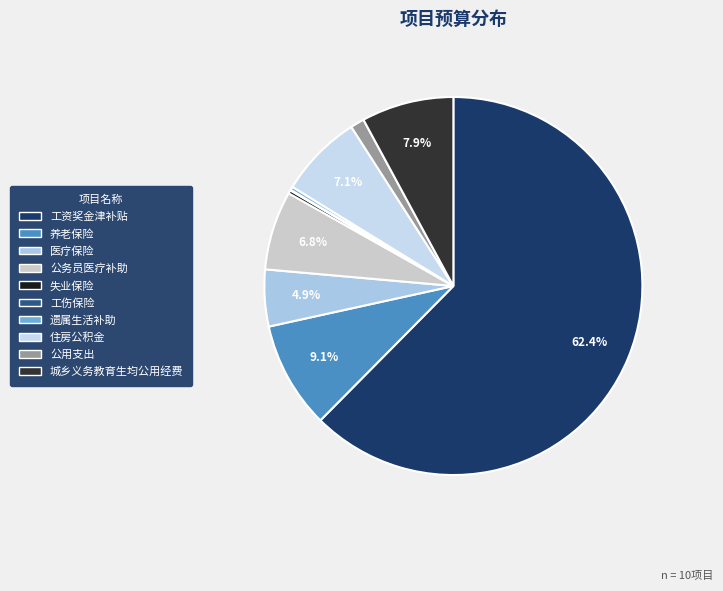

What portion of the pie excludes 失业保险?

99.7%